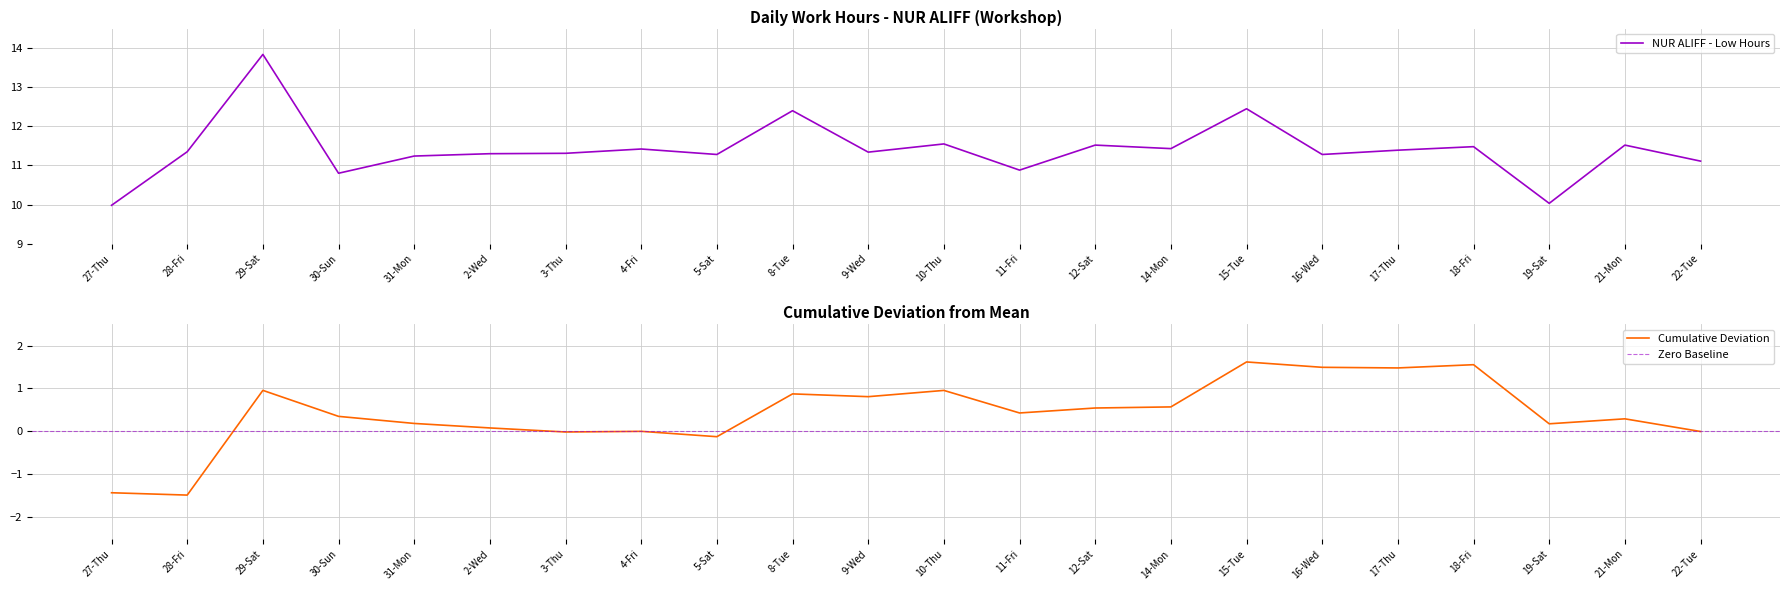

Between 2-Wed and 10-Thu, which is larger?

10-Thu